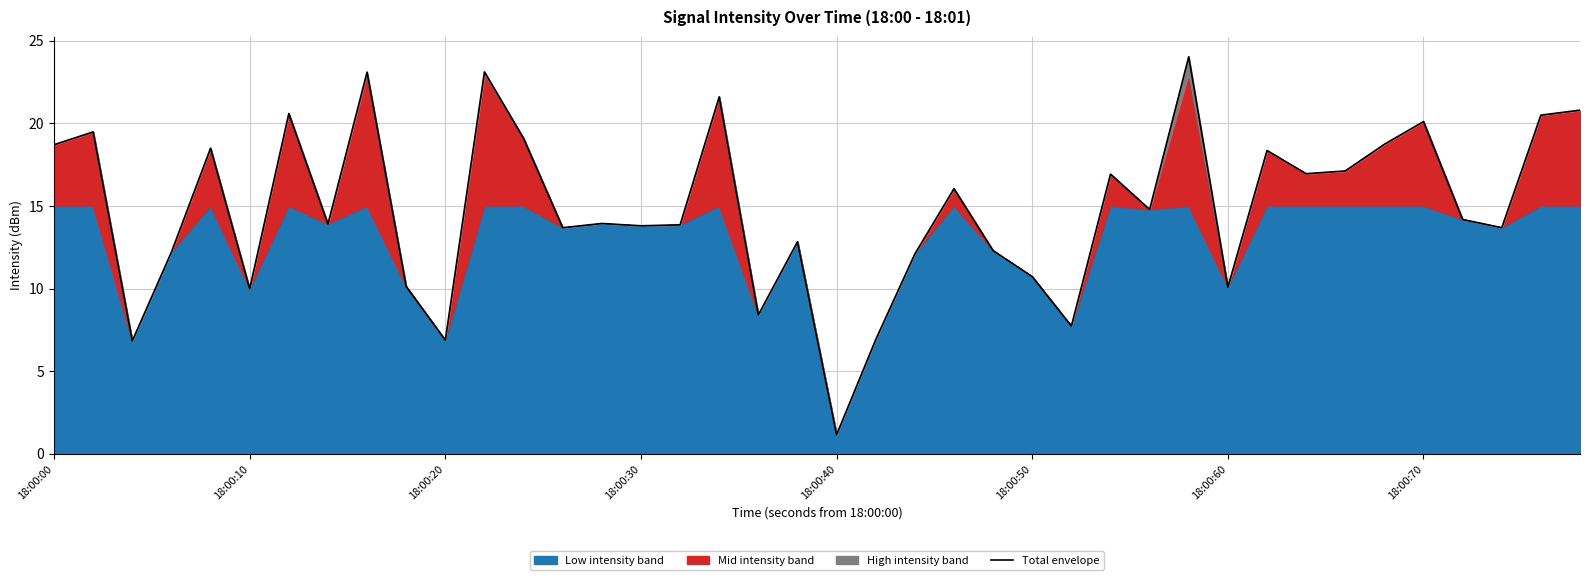

The value of Total envelope at 18:00:70 is 33.7. True or false?

False